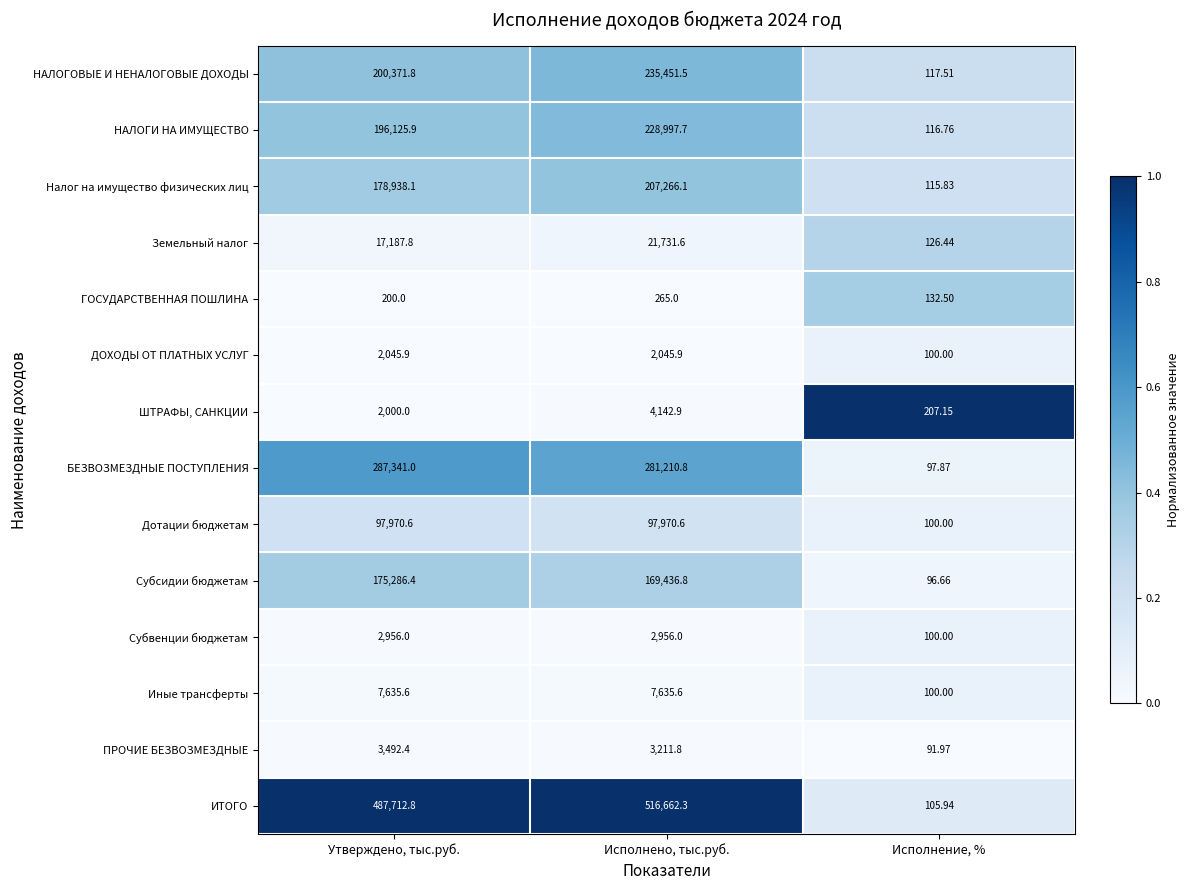

Between Исполнено, тыс.руб. and Исполнение, %, which series saw the biggest shift?

ИТОГО